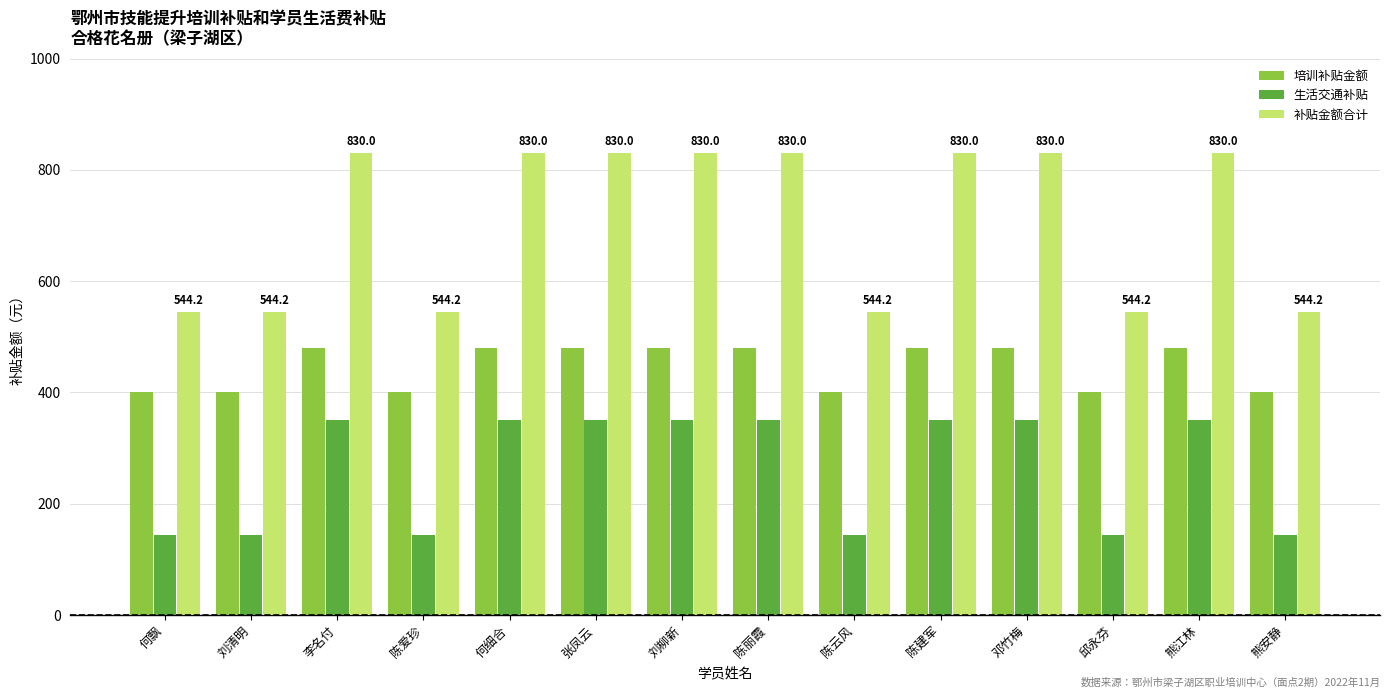

Read the 补贴金额合计 value at 陈爱珍.

544.2